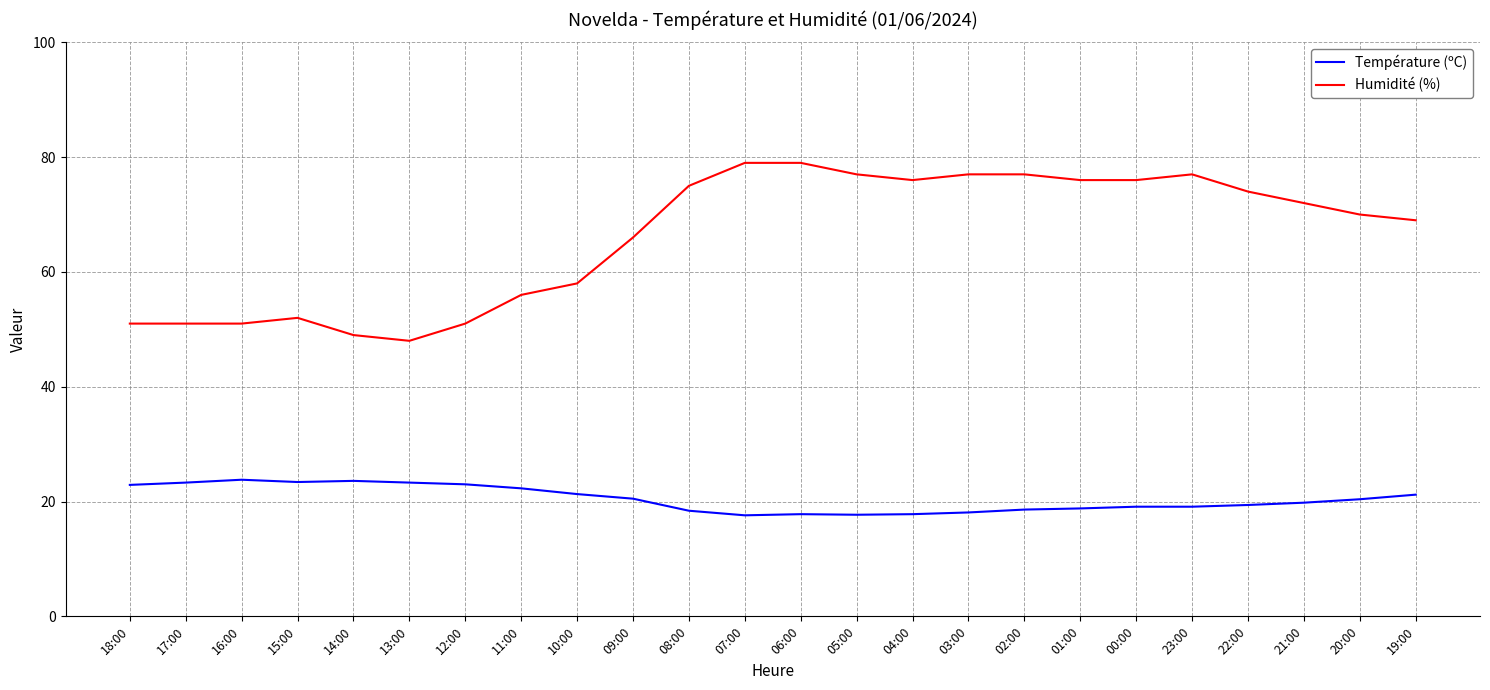

Rank the series by their maximum value, from highest to lowest.

Humidité (%), Température (ºC)